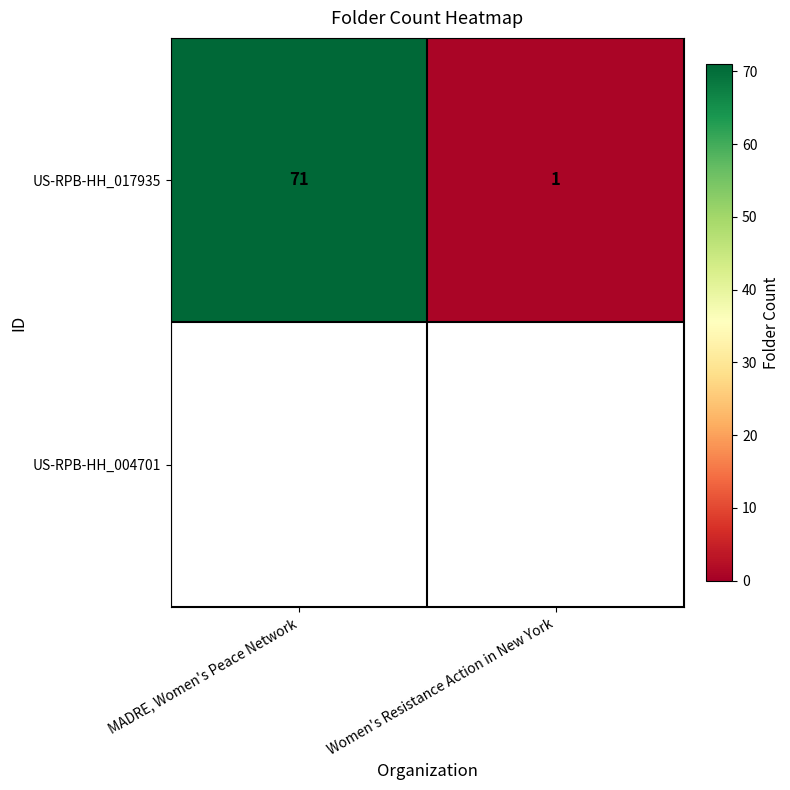

Which label corresponds to the largest value in the chart?

MADRE, Women's Peace Network